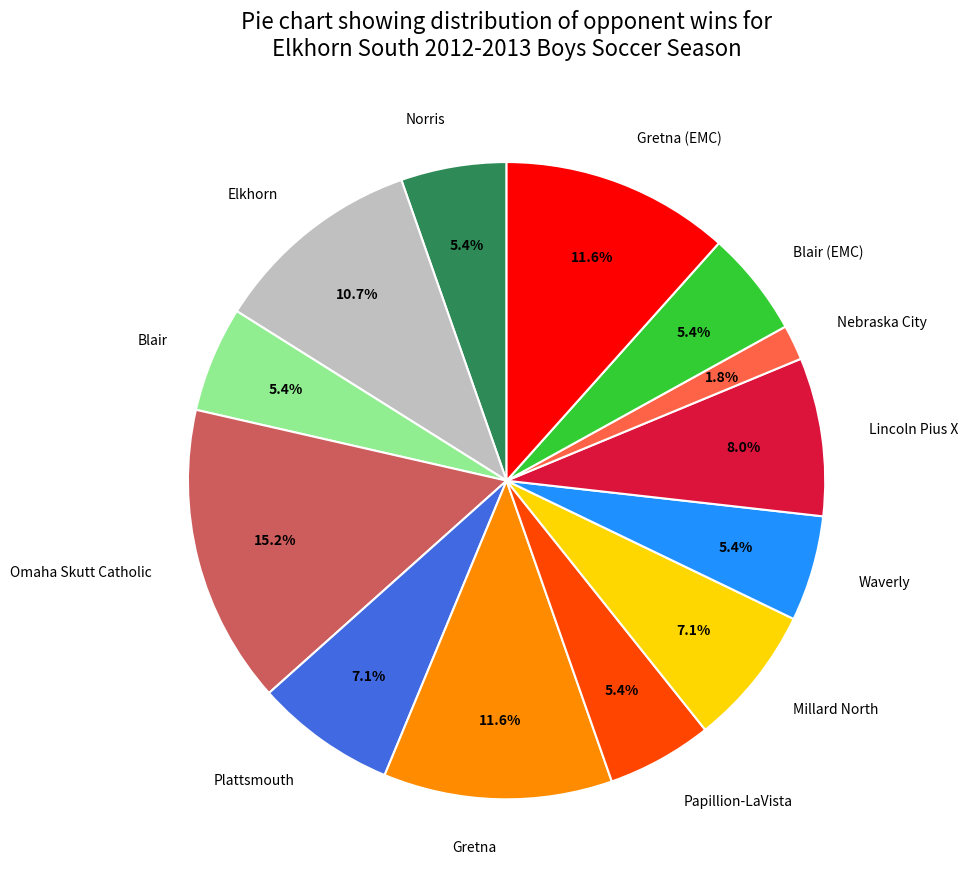

To the nearest percent, what is the average slice percentage?

8%